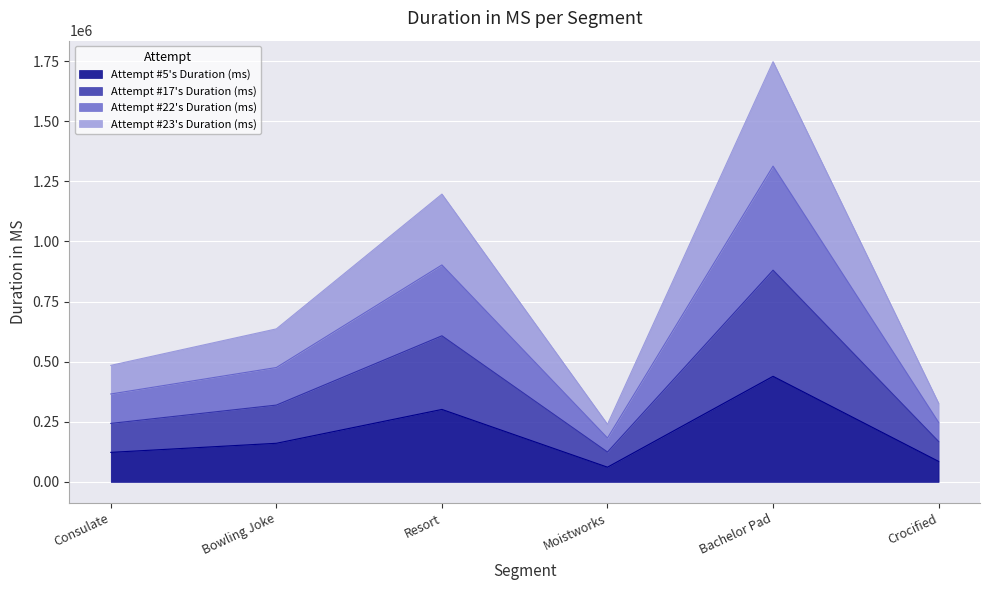

What is the label of the 2nd point from the right?

Bachelor Pad